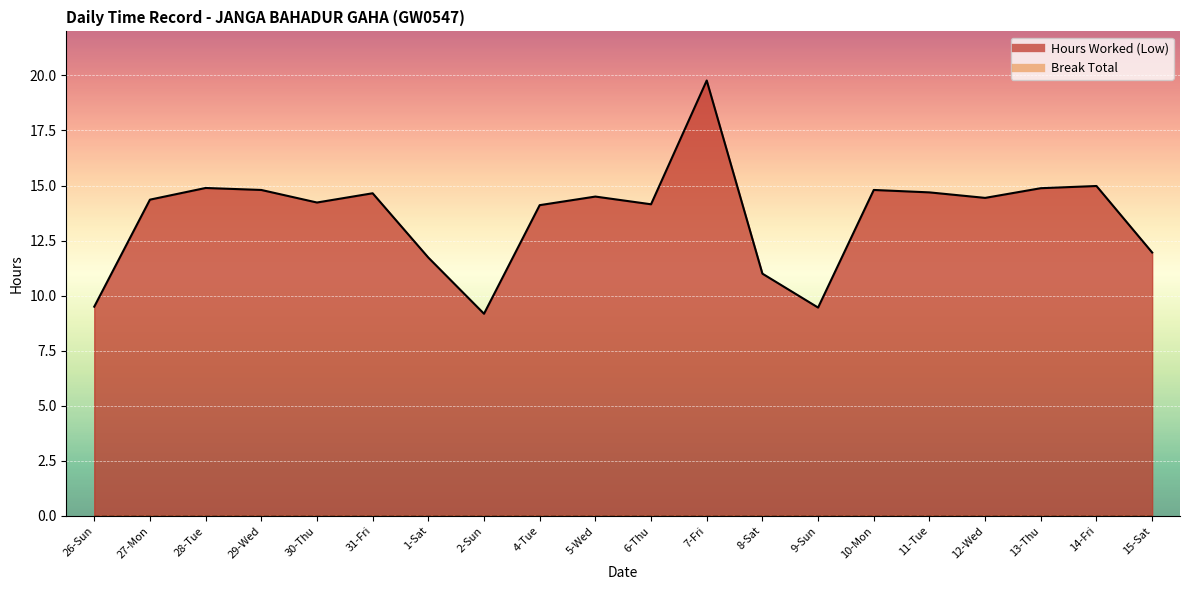

What is the sum of the values at 6-Thu and 10-Mon?

29.0